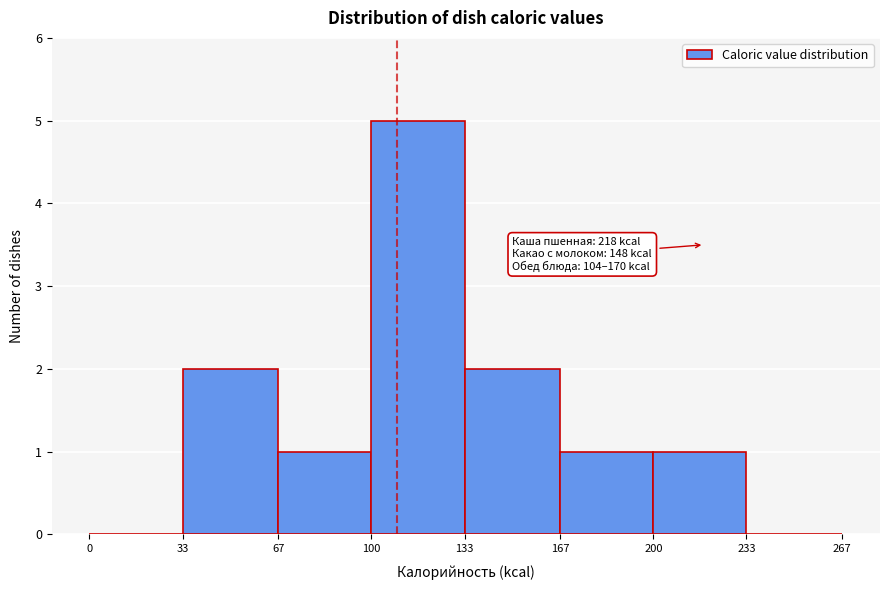

Which range on the x-axis has the tallest bar?

100 to 133